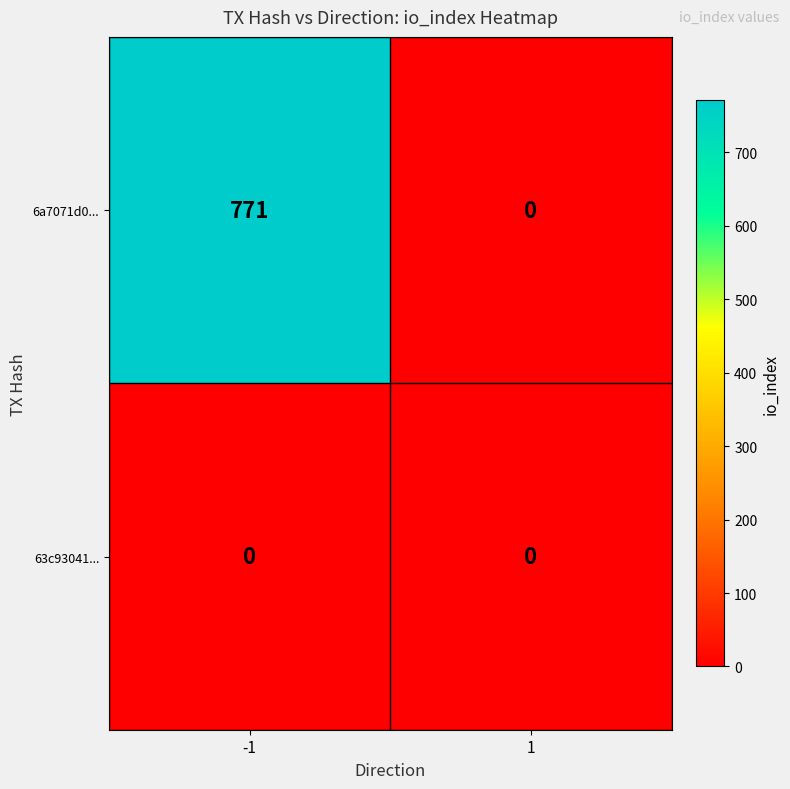

Reading right to left, list all the values displayed in this chart.

6a7071d0...: 0	771
63c93041...: 0	0